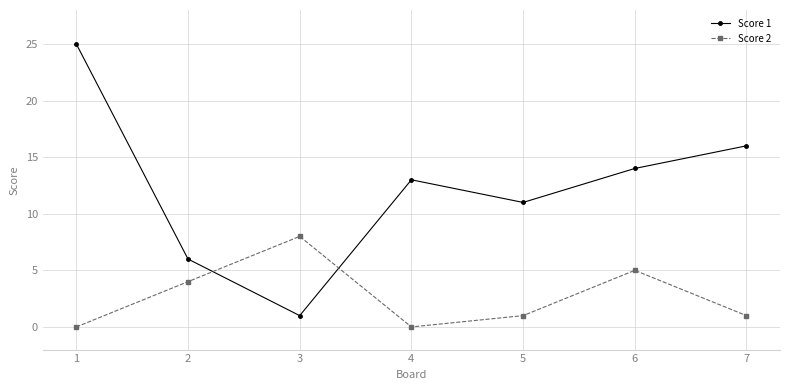

Reading left to right, extract all data points from this chart.

Score 1: 25	6	1	13	11	14	16
Score 2: 0	4	8	0	1	5	1